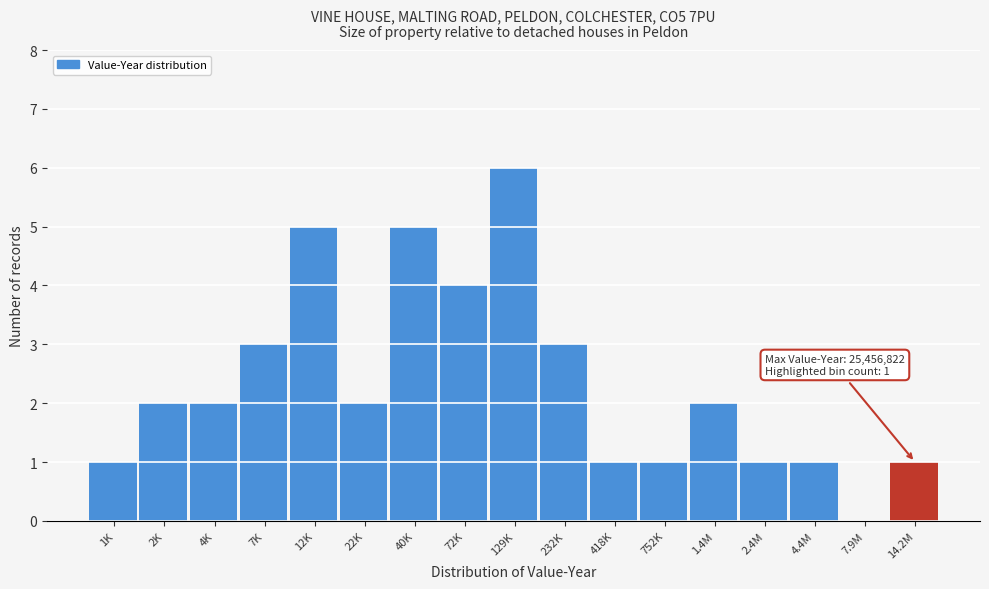

Reading left to right, what are all the values shown in this chart?

1K=1	2K=2	4K=2	7K=3	12K=5	22K=2	40K=5	72K=4	129K=6	232K=3	418K=1	752K=1	1.4M=2	2.4M=1	4.4M=1	7.9M=0	14.2M=1